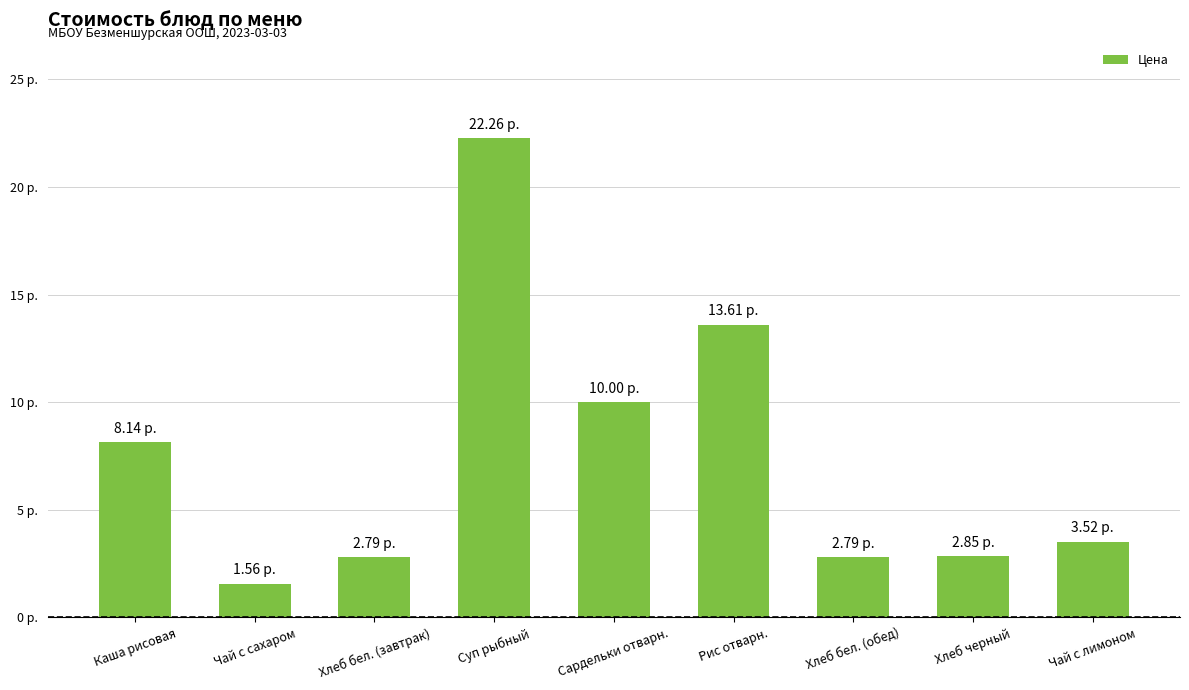

Reading left to right, extract all data points from this chart.

Каша рисовая=8.1	Чай с сахаром=1.6	Хлеб бел. (завтрак)=2.8	Суп рыбный=22.3	Сардельки отварн.=10.0	Рис отварн.=13.6	Хлеб бел. (обед)=2.8	Хлеб черный=2.9	Чай с лимоном=3.5